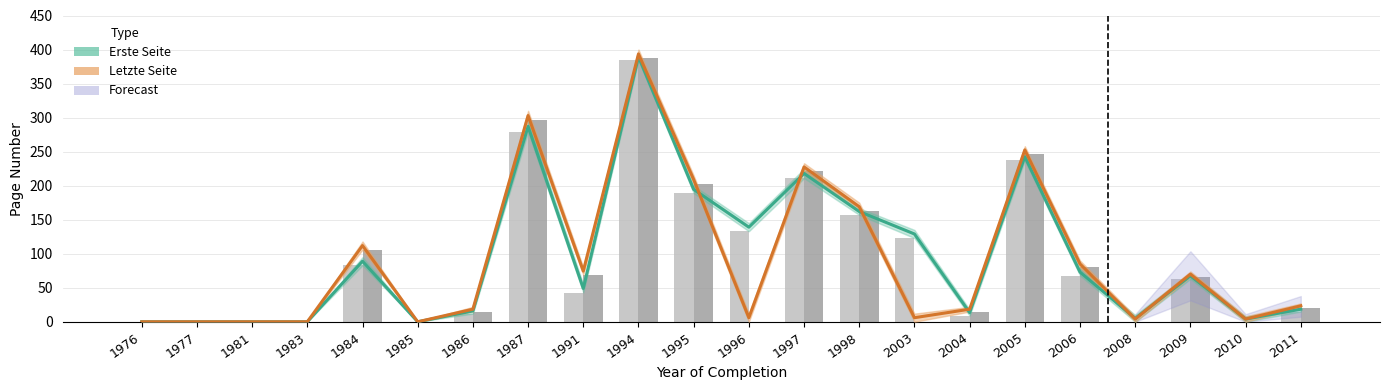

Which series has the largest range (max minus min)?

Letzte Seite